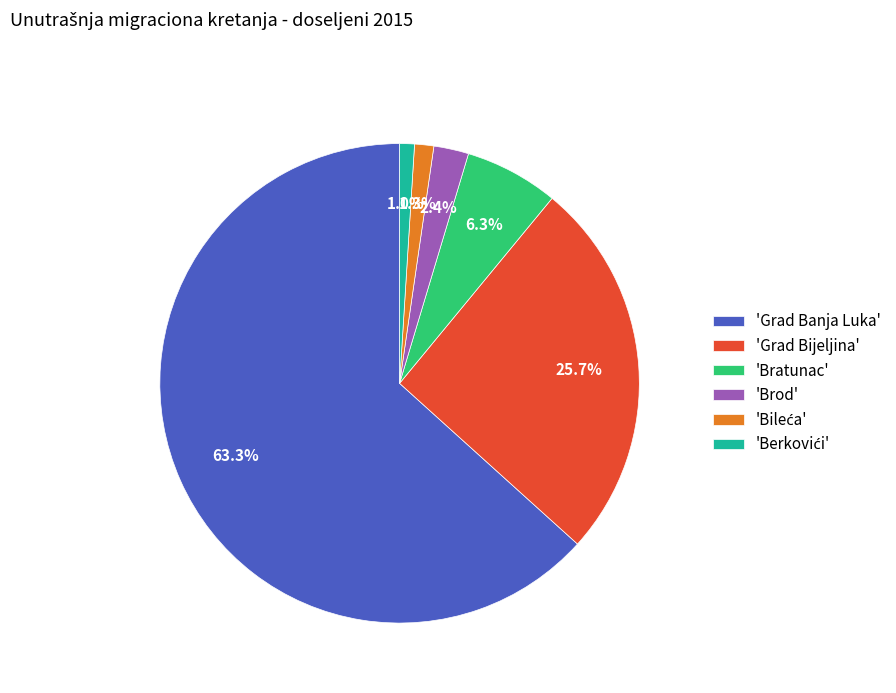

How many segments does this pie chart have?

6